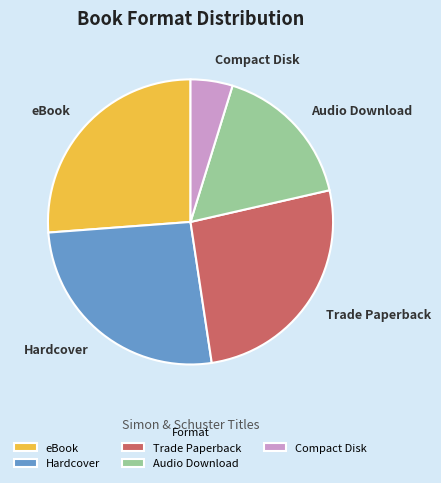

How many slices are in this pie chart?

5